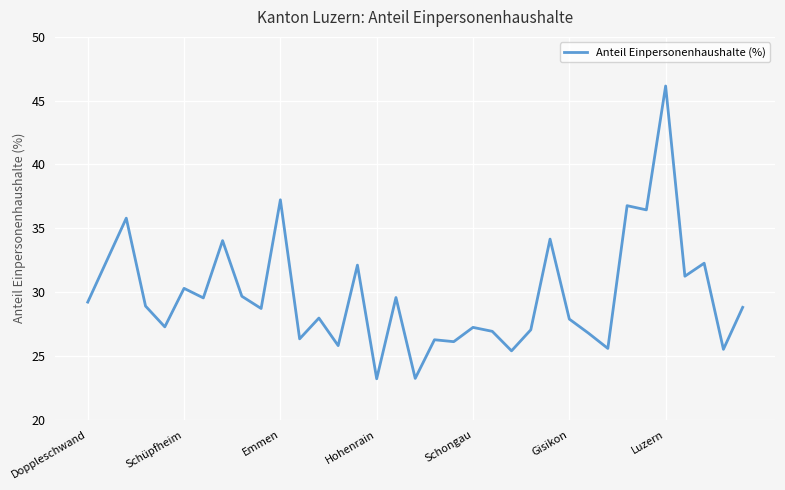

How many interior local valleys (lower than both neighbors) does the data have?

13